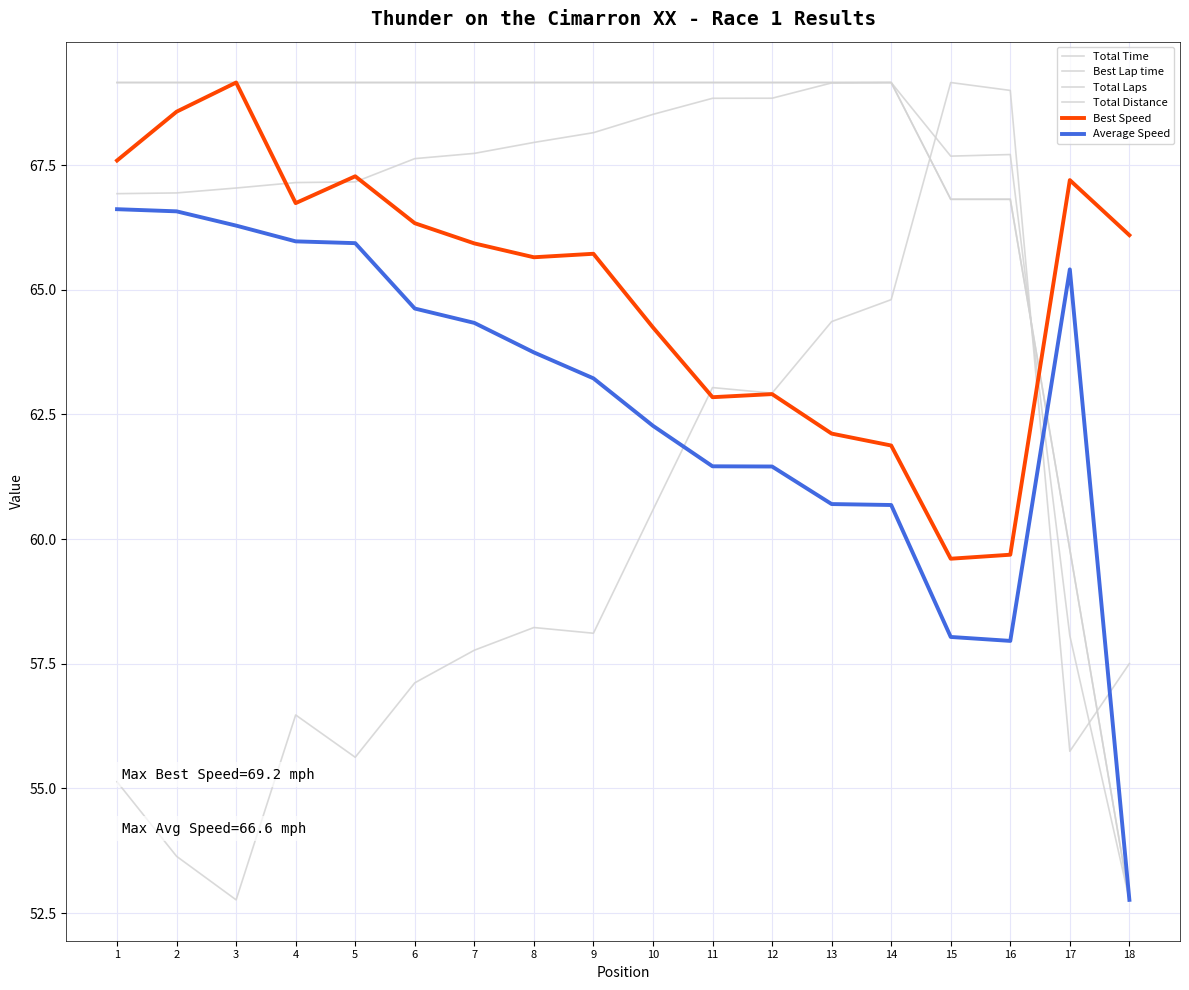

How many interior local valleys does the Best Lap time series have?

5